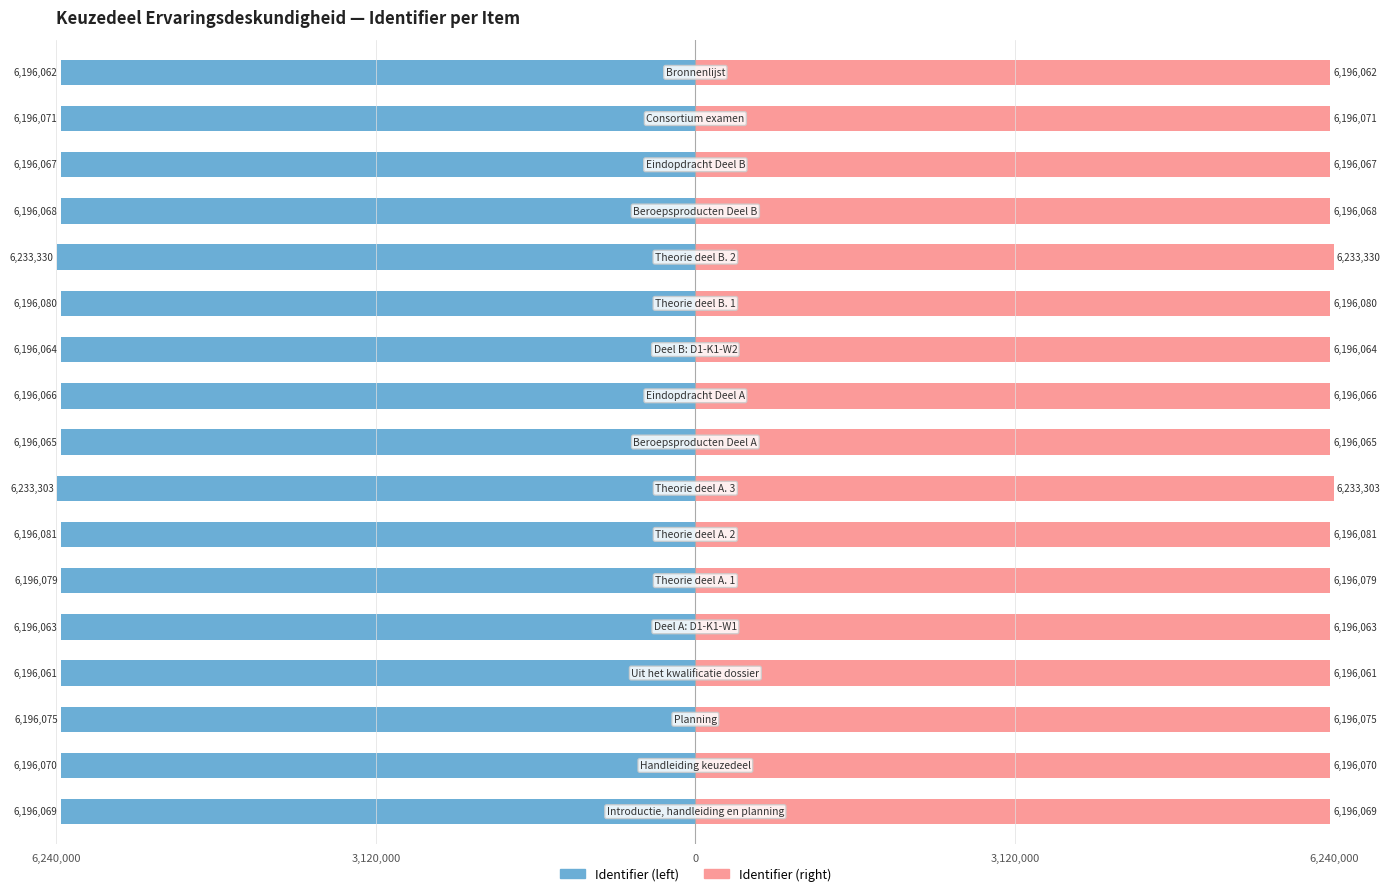

Reading left to right, what are all the values shown in this chart?

Identifier (left): -6196069	-6196070	-6196075	-6196061	-6196063	-6196079	-6196081	-6233303	-6196065	-6196066	-6196064	-6196080	-6233330	-6196068	-6196067	-6196071	-6196062
Identifier (right): 6196069	6196070	6196075	6196061	6196063	6196079	6196081	6233303	6196065	6196066	6196064	6196080	6233330	6196068	6196067	6196071	6196062